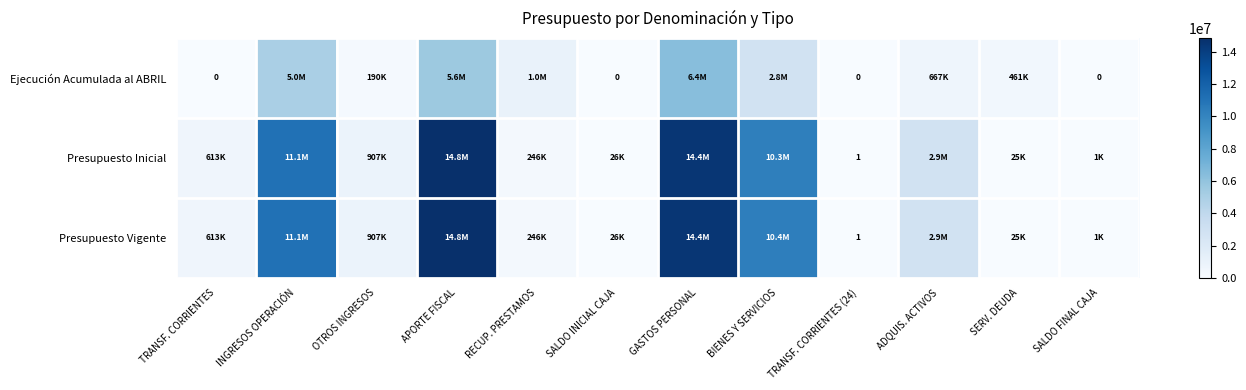

At which category is the sum across all series the highest?

GASTOS PERSONAL